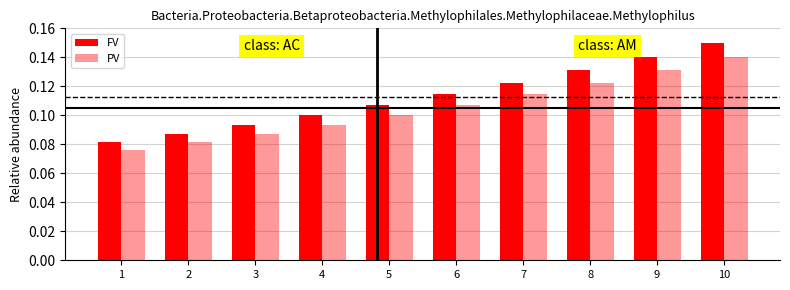

List the labels in order of PV value, largest first.

10, 9, 8, 7, 6, 5, 4, 3, 2, 1